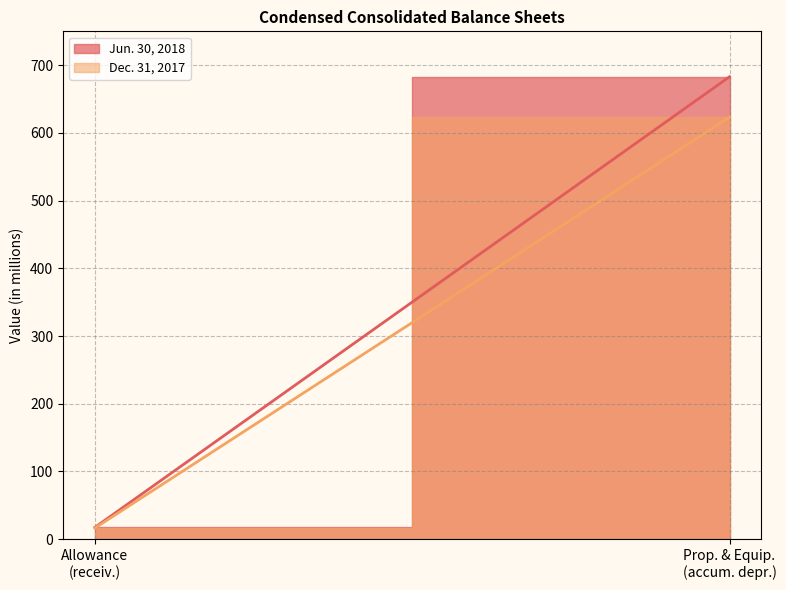

Read the Dec. 31, 2017 value at Property and equipment, accumulated depreciation.

623.3